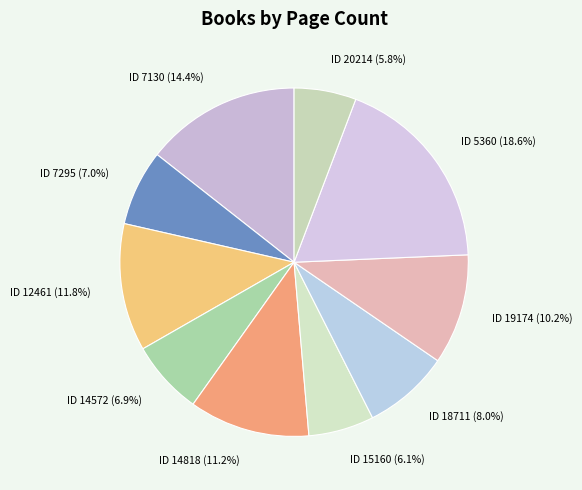

Is there any slice that represents more than half of the pie?

No